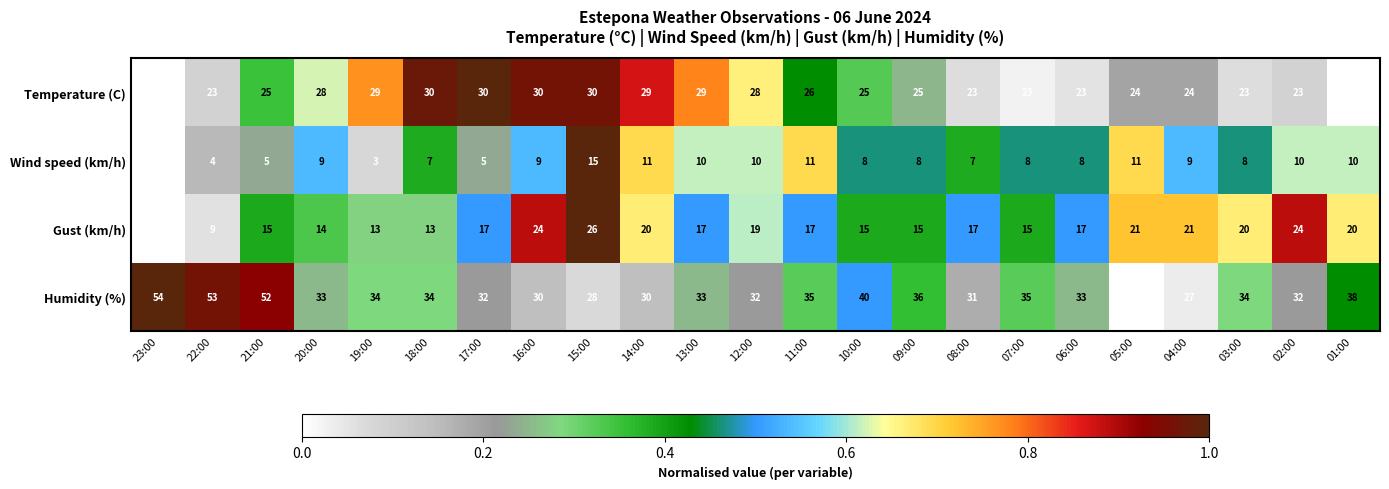

The Gust (km/h) series shows 17 at 08:00. True or false?

True